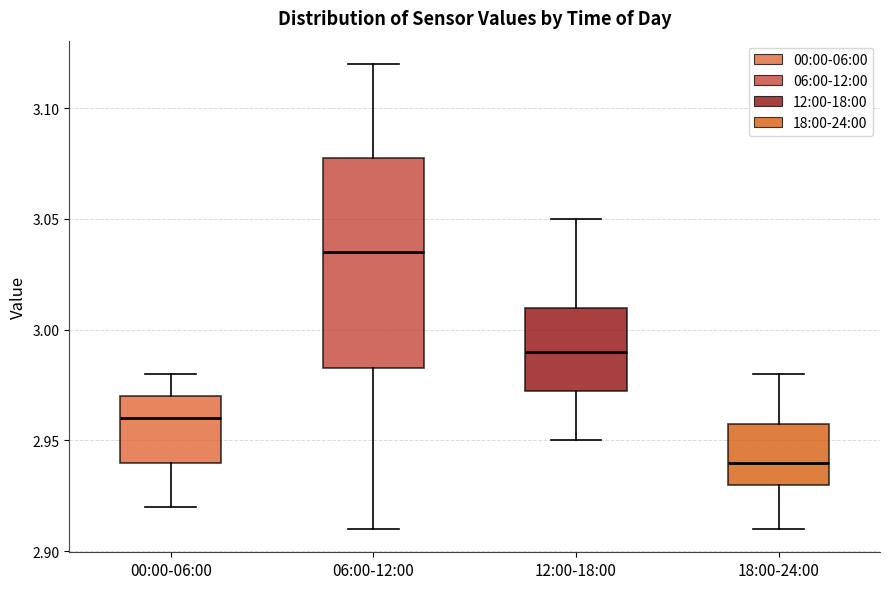

Which box is the tallest, from its lower edge to its upper edge?

06:00-12:00